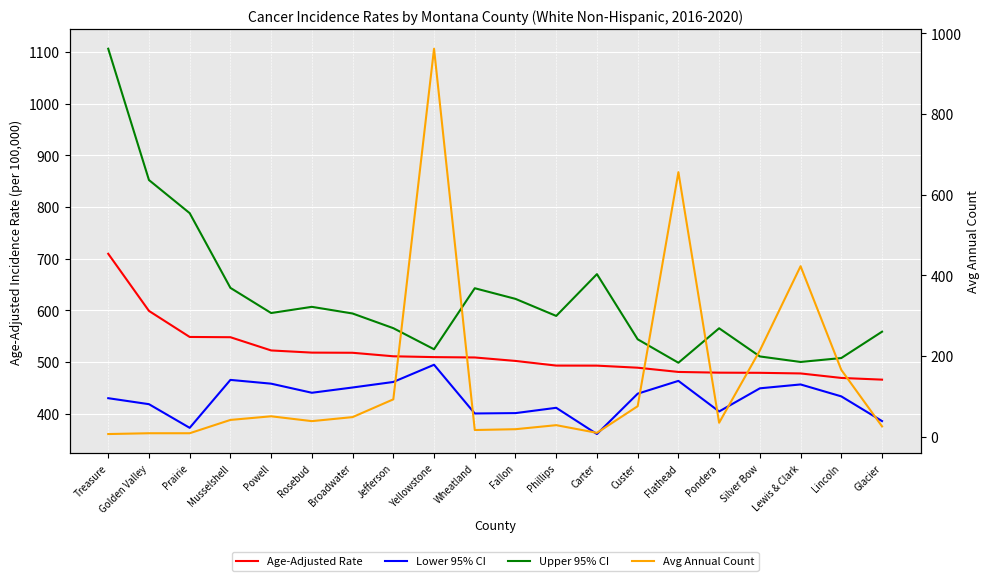

Is this an area chart (filled region under the line)?

No